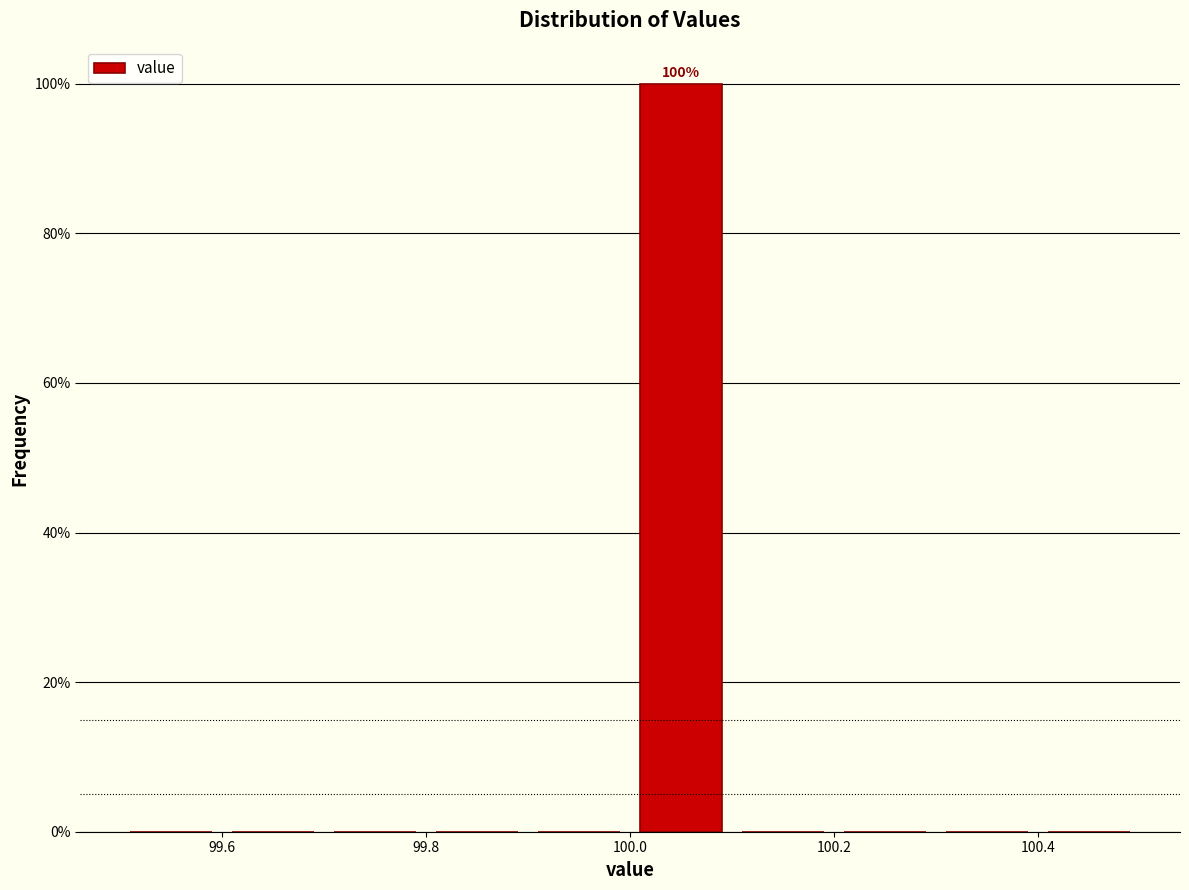

Over which range of the x-axis is the bar tallest?

100.0 to 100.1